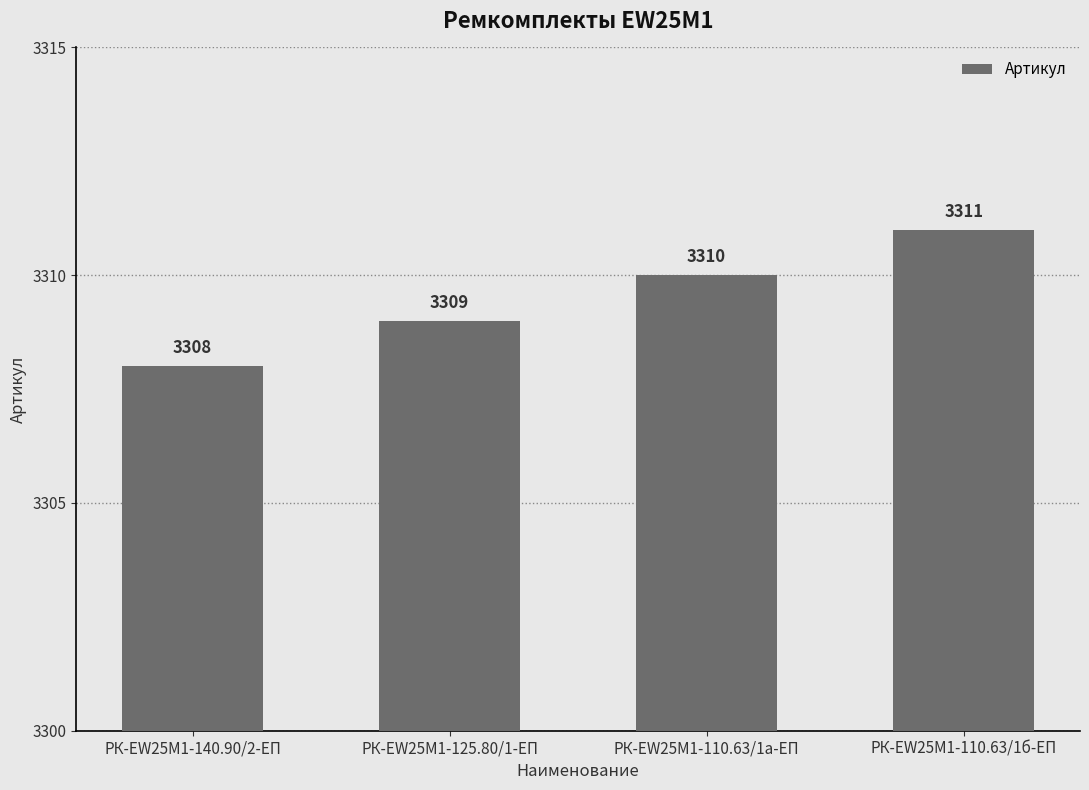

True or false: the data shows 5089 at РК-EW25M1-110.63/1б-ЕП.

False